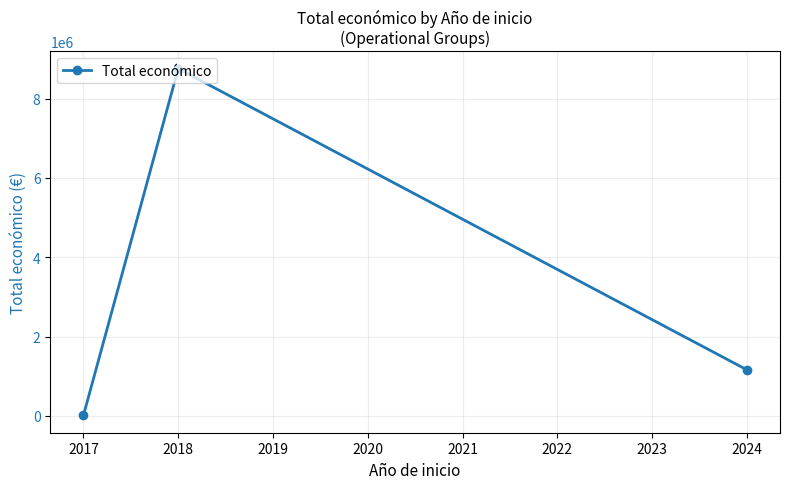

List the labels in order of value, smallest first.

2017, 2024, 2018